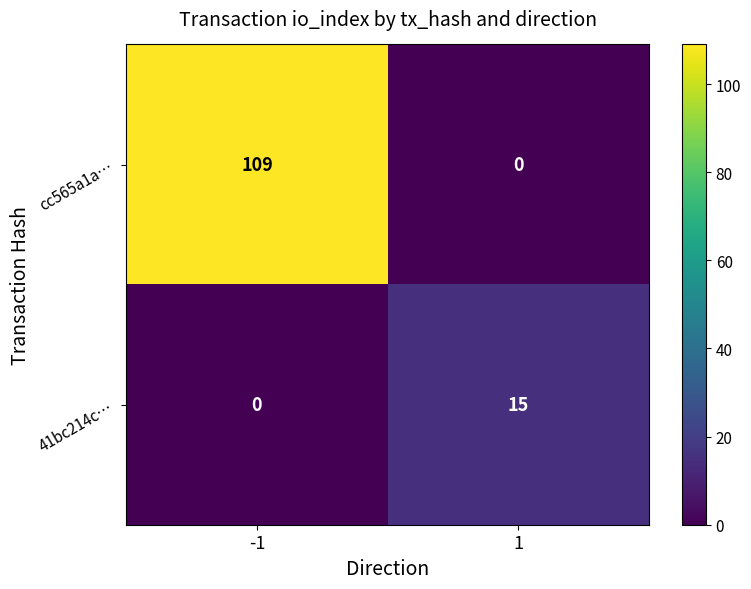

The value of cc565a1a… at -1 is 109. True or false?

True